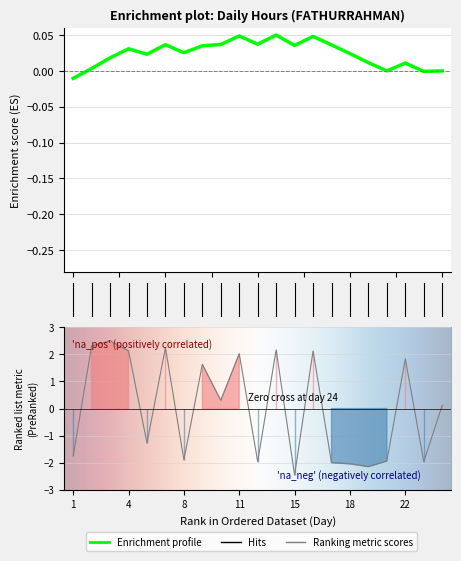

Where does the data first go above 0?

2